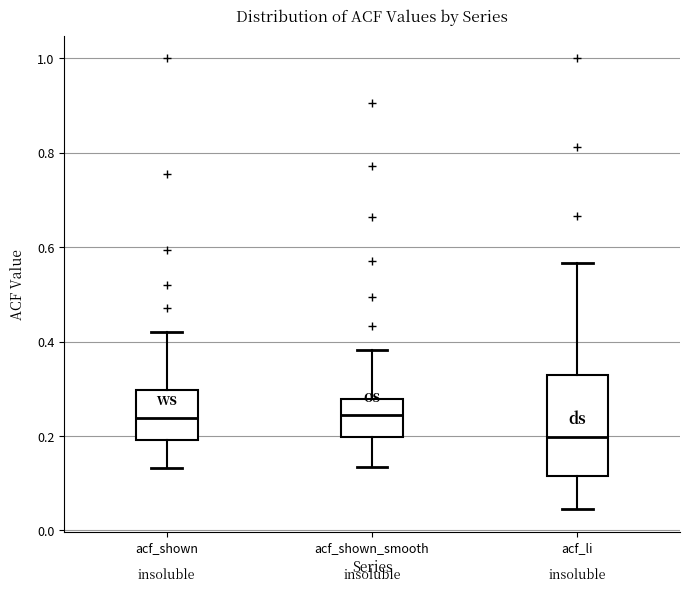

Reading left to right, transcribe this box plot: for each box, give where its median line is, the range the box spans, and where its two whiskers end, as read against the y-axis. The values are not printed on the chart, so give them approximately, as read against the axis.

acf_shown: median 0.24, box 0.20 to 0.30, whiskers 0.14 to 0.42
acf_shown_smooth: median 0.24, box 0.20 to 0.28, whiskers 0.14 to 0.38
acf_li: median 0.20, box 0.12 to 0.32, whiskers 0.04 to 0.56